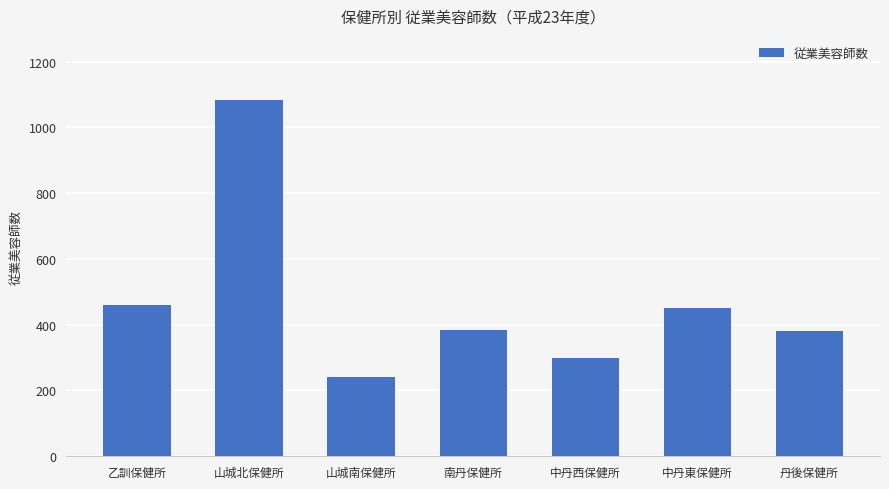

True or false: the data shows 240 at 山城南保健所.

True